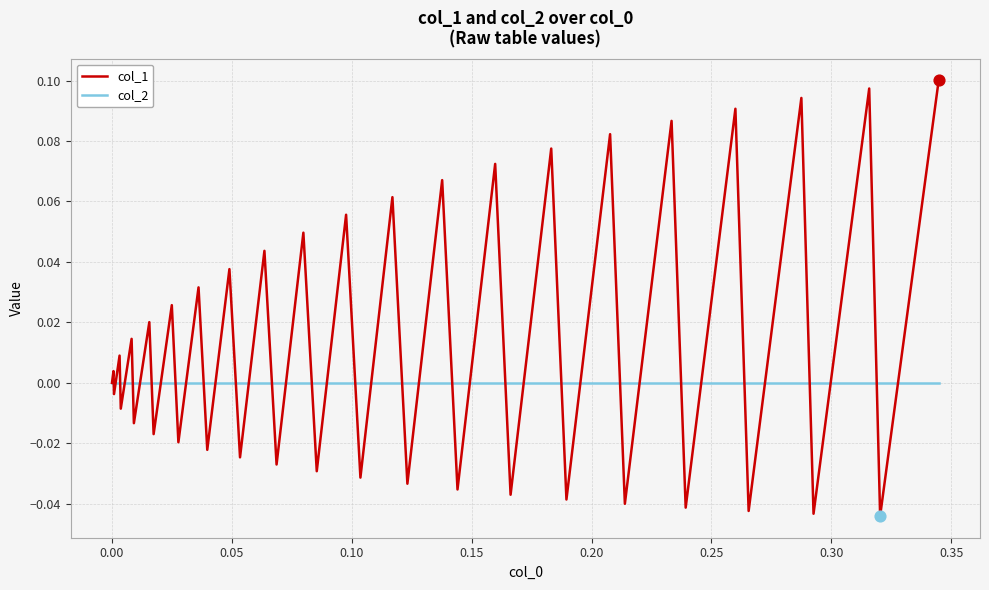

Which series has the largest total across all categories?

col_1